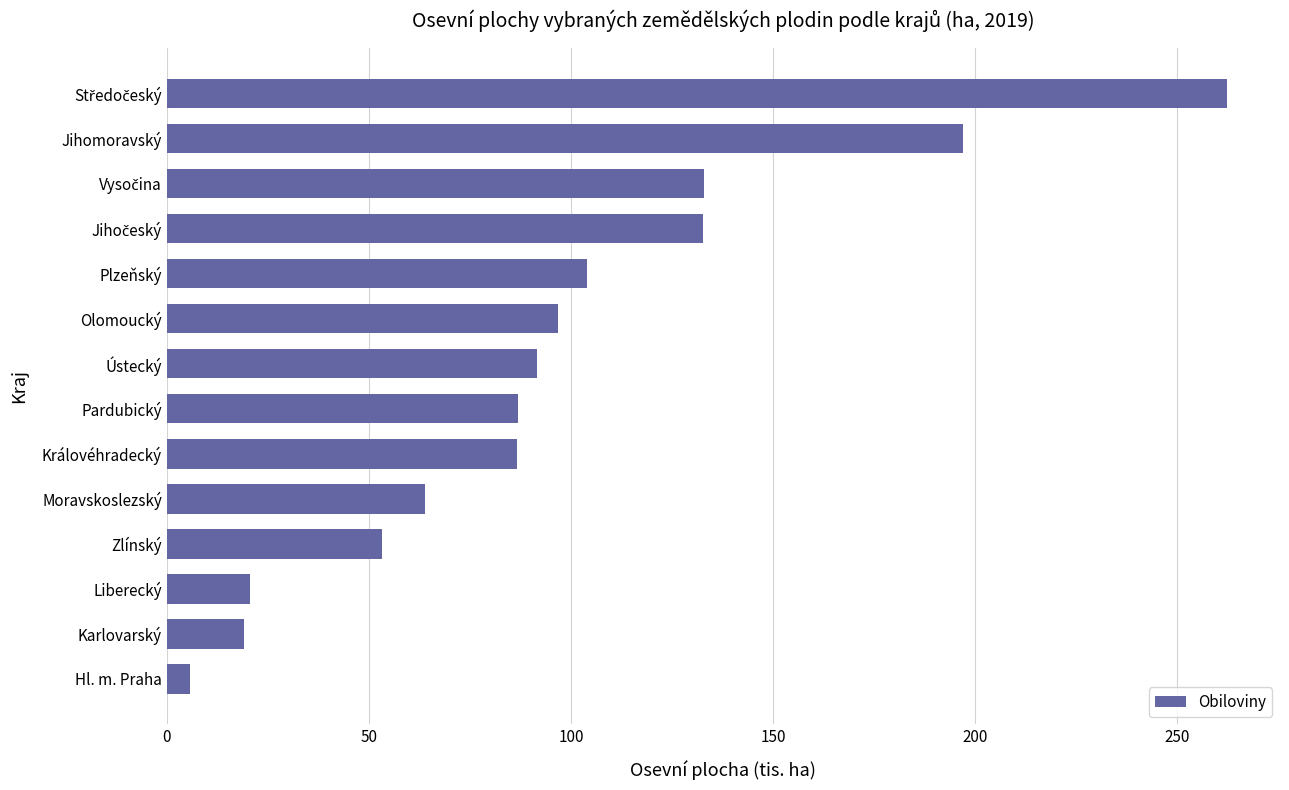

Are the bars grouped side by side (vs. stacked)?

No